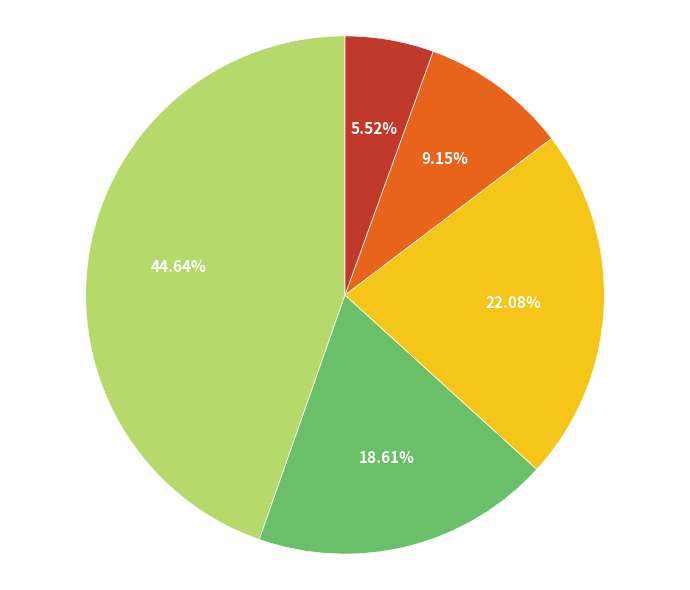

Does any single category account for the majority?

No